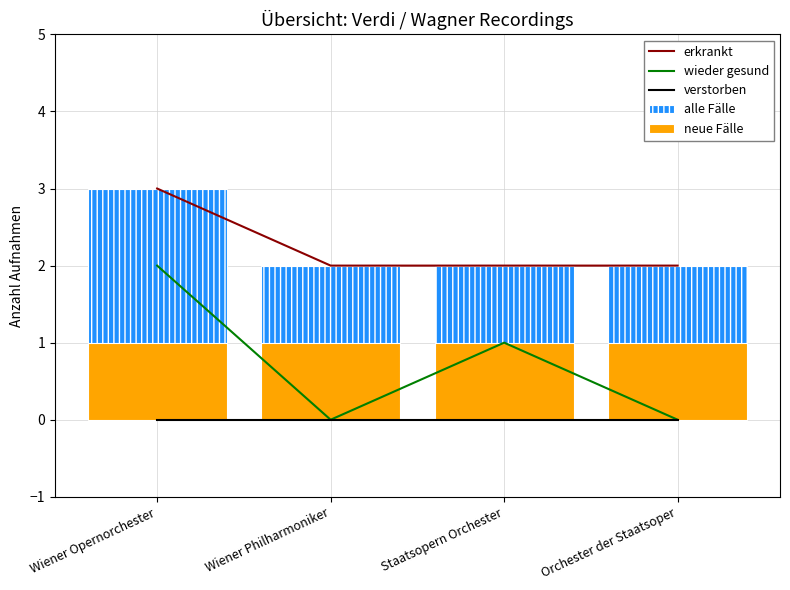

Read the erkrankt value at Orchester der Staatsoper.

2